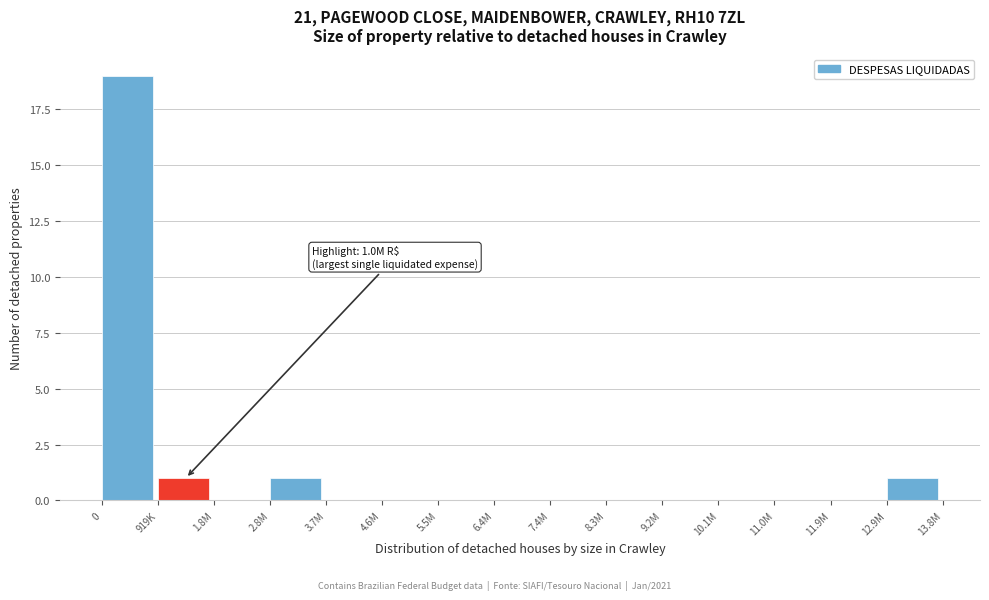

Reading left to right, extract all data points from this chart.

0=19	919K=1	1.8M=0	2.8M=1	3.7M=0	4.6M=0	5.5M=0	6.4M=0	7.4M=0	8.3M=0	9.2M=0	10.1M=0	11.0M=0	11.9M=0	12.9M=1